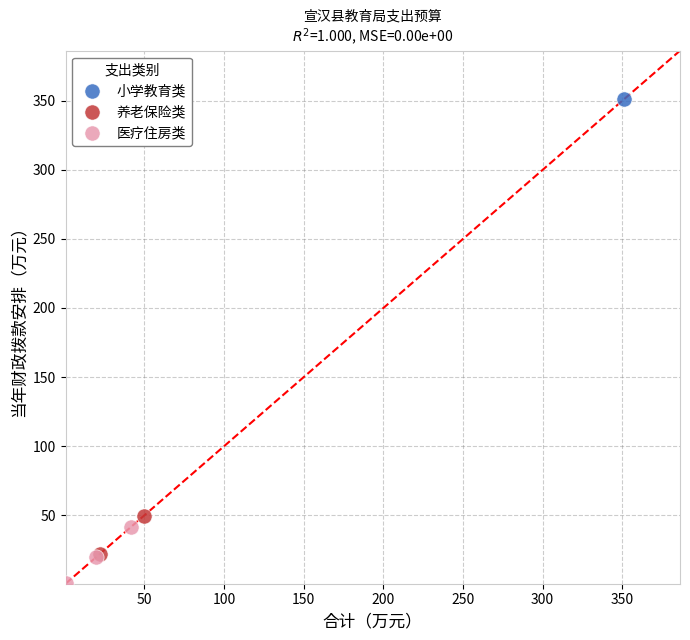

Which series contains the highest Y value?

小学教育类